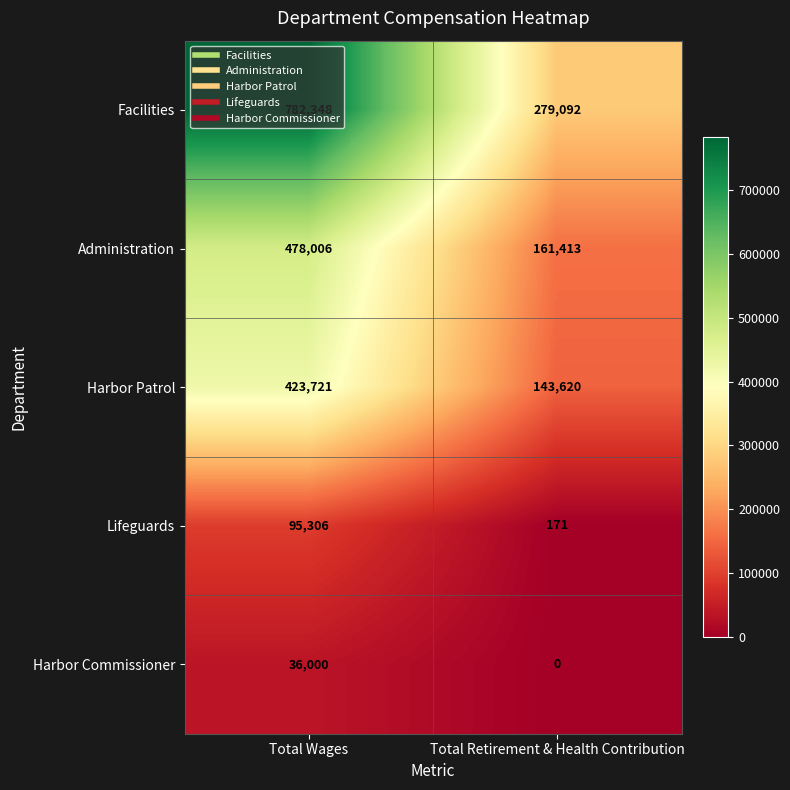

The Harbor Patrol series shows 143620 at Total Retirement & Health Contribution. True or false?

True